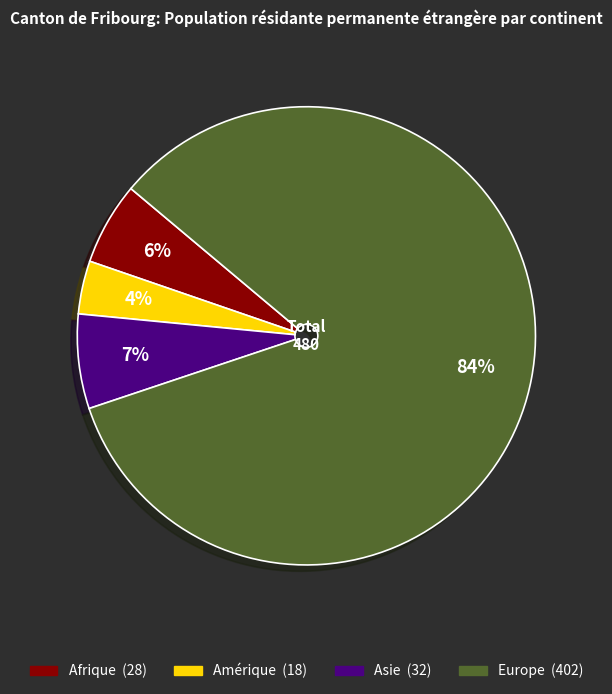

Which slice is the largest?

Europe